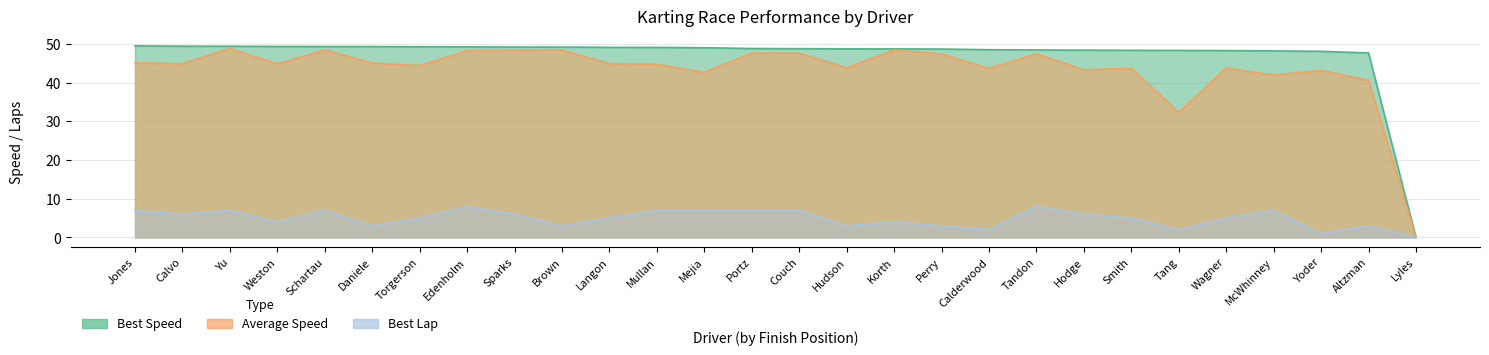

What is the approximate value of Best Lap at Edenholm?

8.0